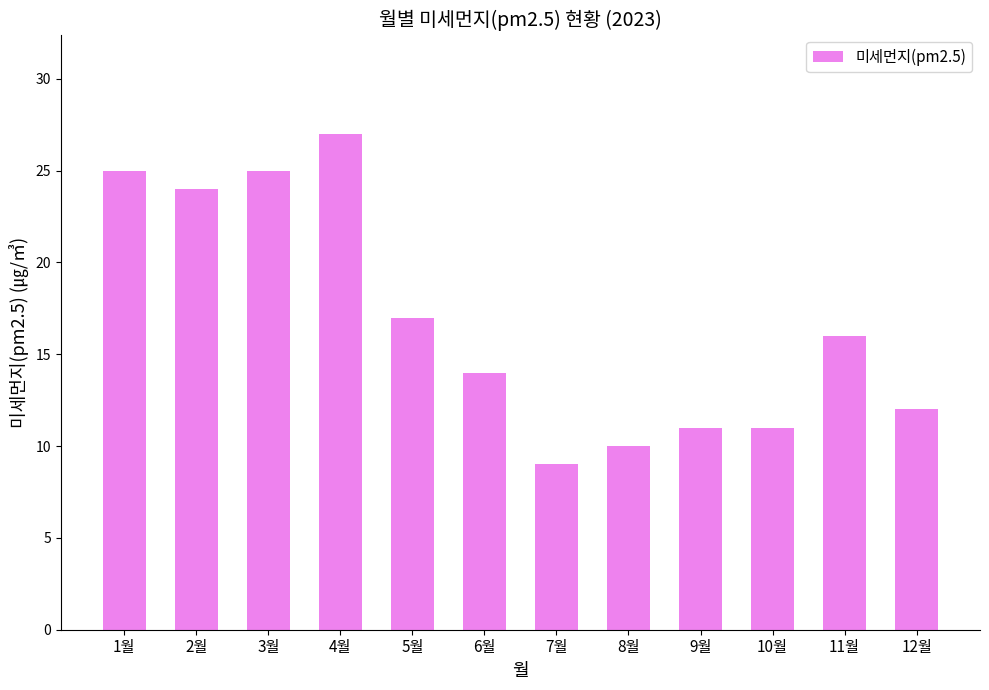

What is the maximum value shown in the chart?

27